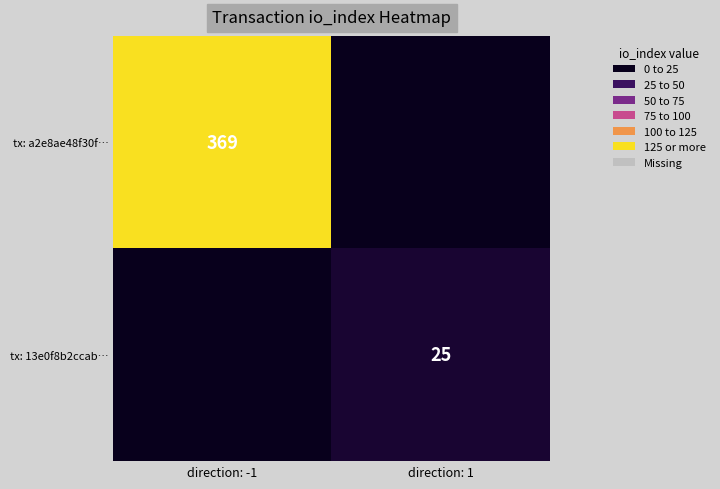

Is it true that tx: a2e8ae48f30f… equals 542 at direction: -1?

False